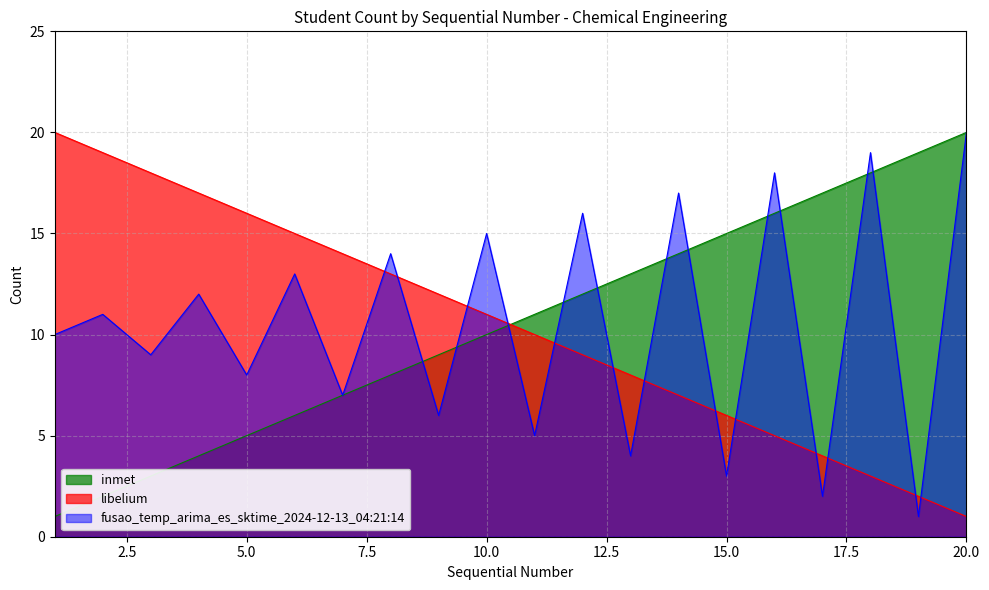

Reading right to left, list all the values displayed in this chart.

inmet: 20	19	18	17	16	15	14	13	12	11	10	9	8	7	6	5	4	3	2	1
libelium: 1	2	3	4	5	6	7	8	9	10	11	12	13	14	15	16	17	18	19	20
fusao: 20	1	19	2	18	3	17	4	16	5	15	6	14	7	13	8	12	9	11	10